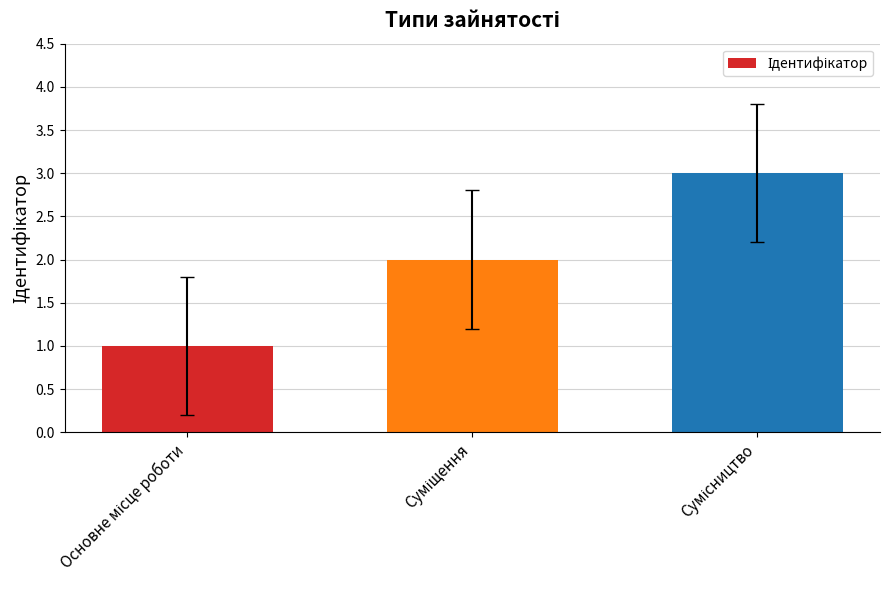

What is the greatest value displayed?

3